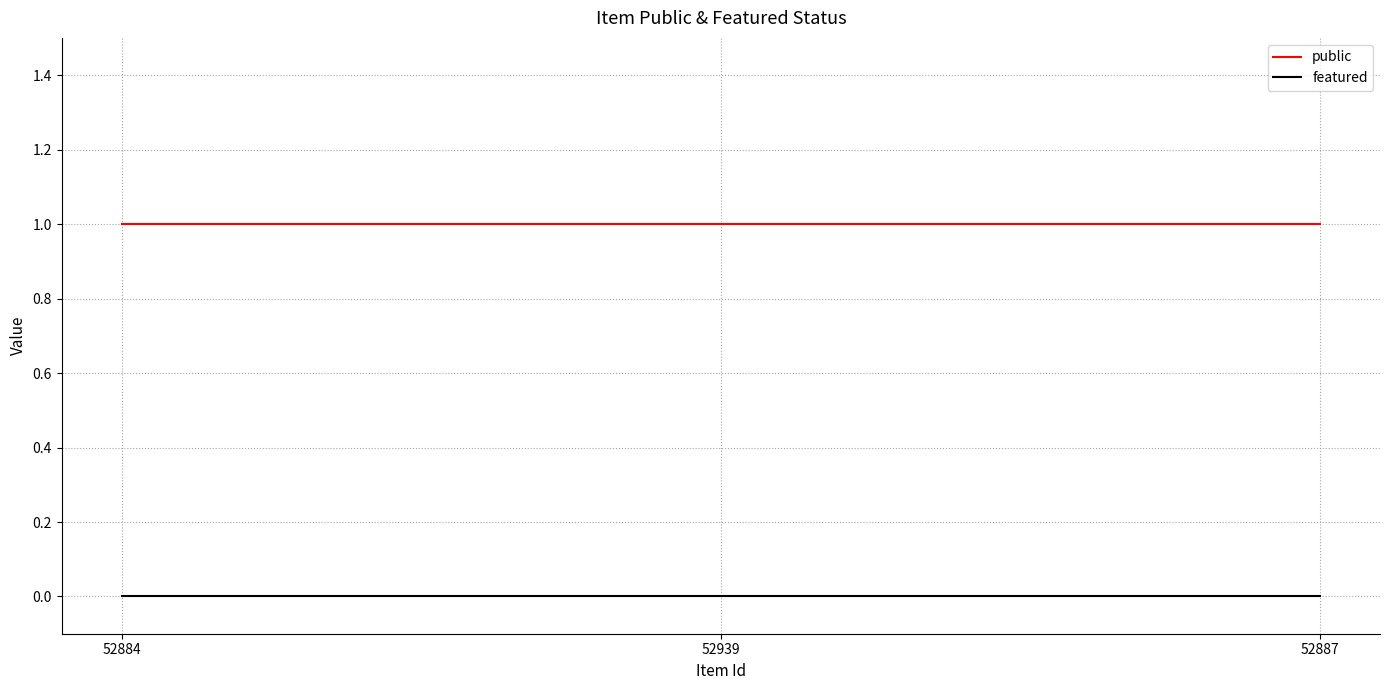

Rank the series at 52939 from lowest to highest value.

featured, public